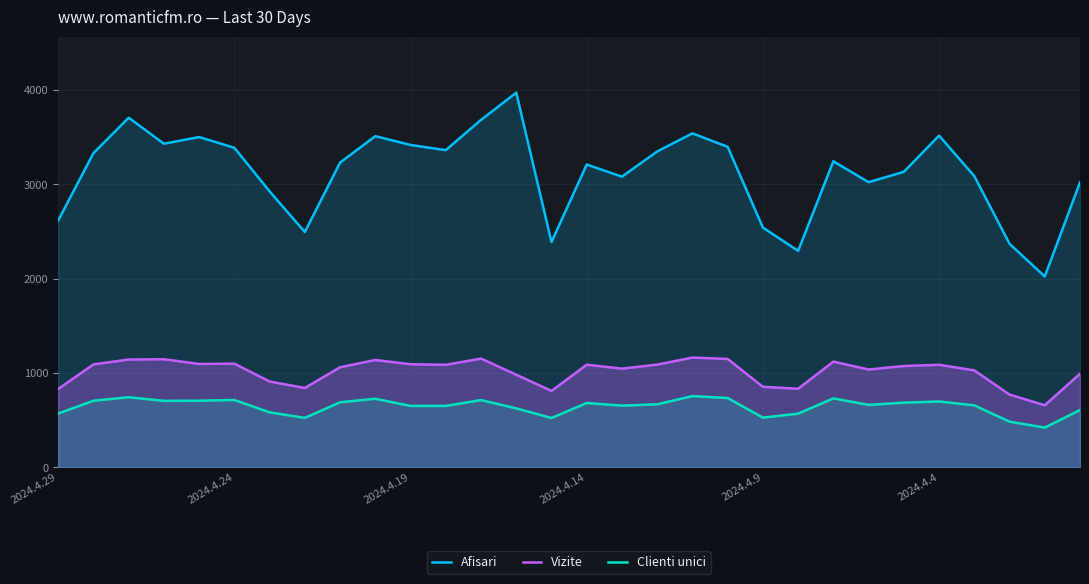

List the series in order of their peak value, lowest first.

Clienti unici, Vizite, Afisari